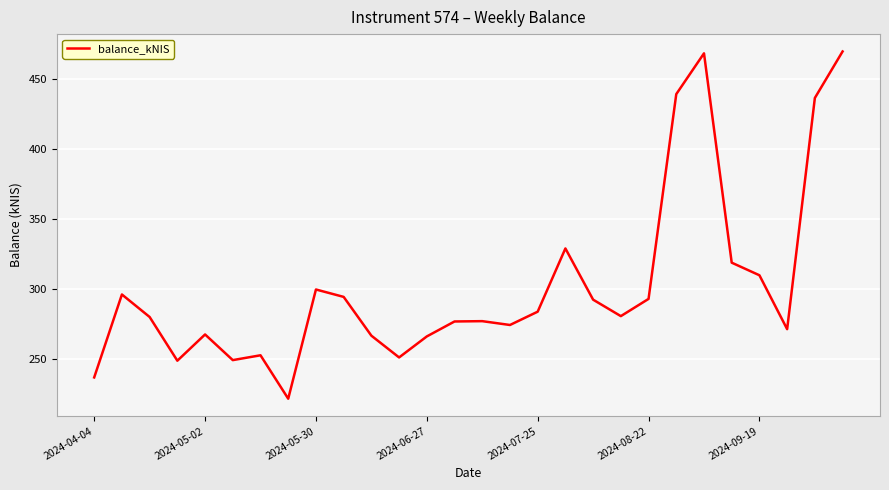

What is the minimum value shown in the chart?

221.5